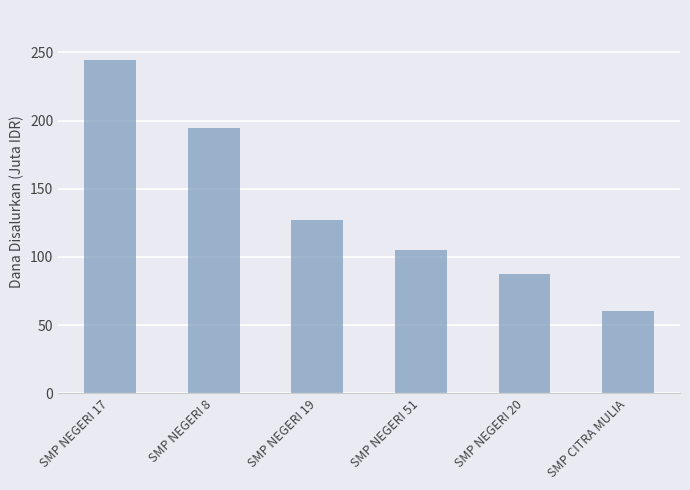

What is the difference between the values at SMP NEGERI 17 and SMP NEGERI 20?

157.1